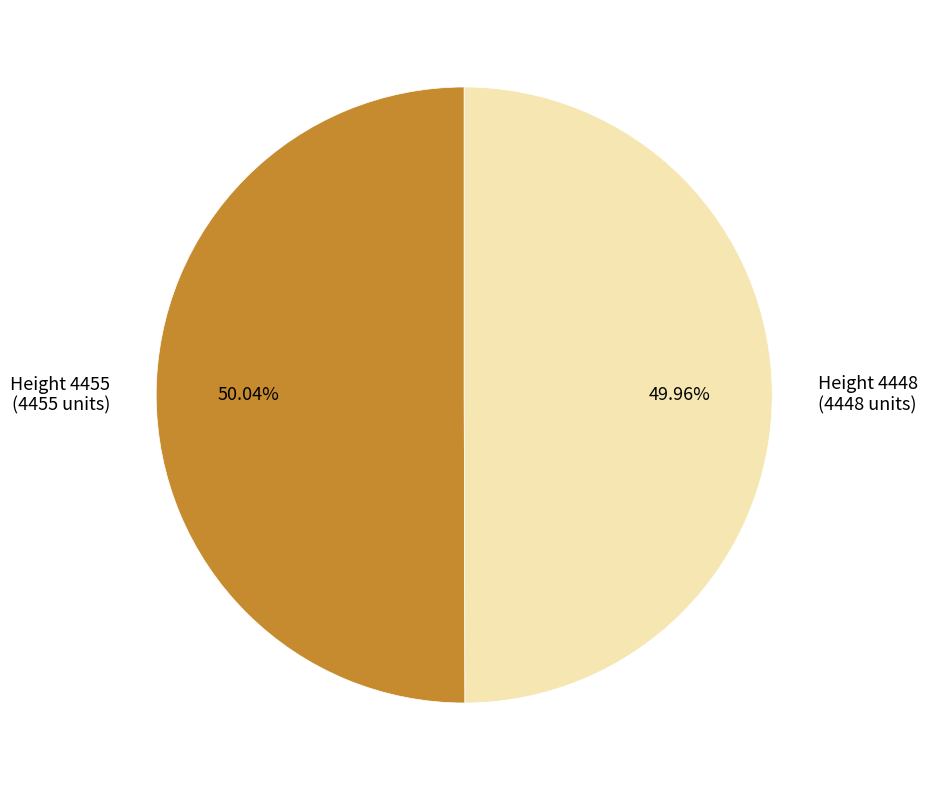

What is the ratio of the value at Height 4455 (4455 units) to the value at Height 4448 (4448 units)?

1.0